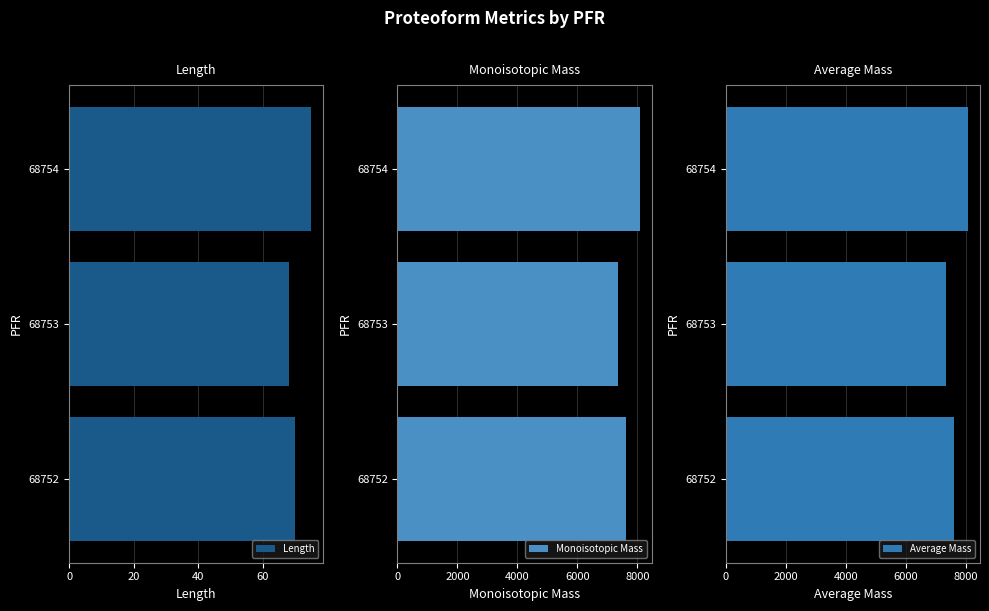

Are the bars grouped side by side (vs. stacked)?

Yes